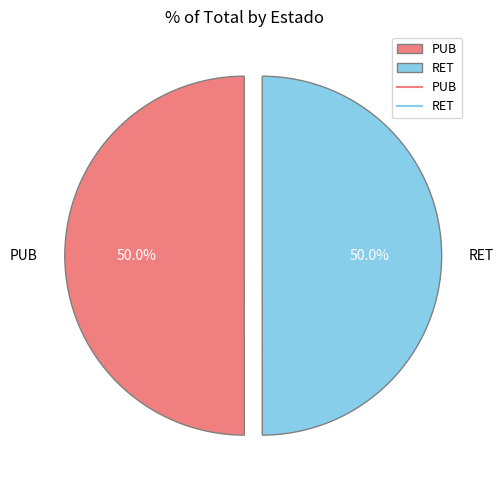

Combined, what portion of the pie is RET and PUB?

100.0%